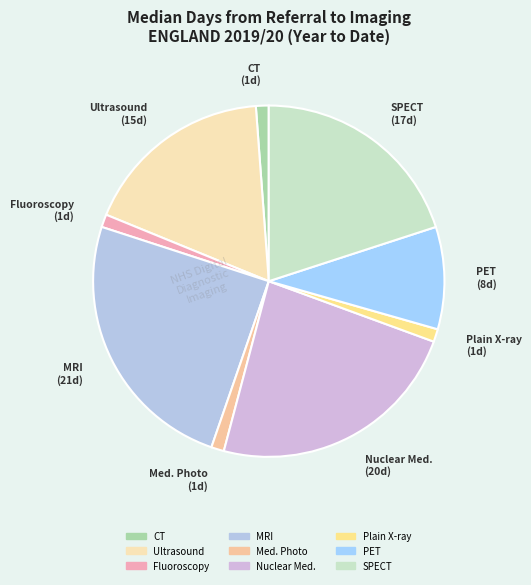

True or false: Plain X-ray accounts for 11% of the total.

False